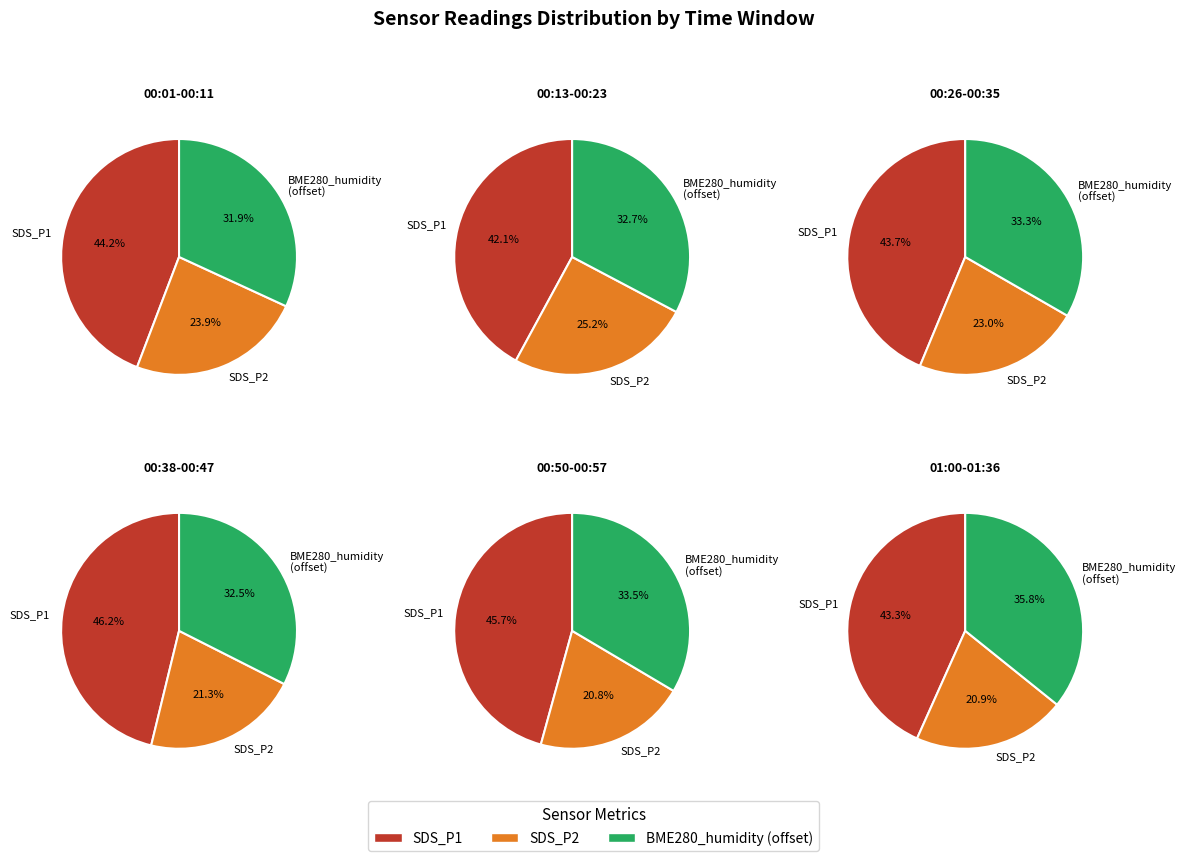

What is the spread (max minus min) of values at 13?

62.2